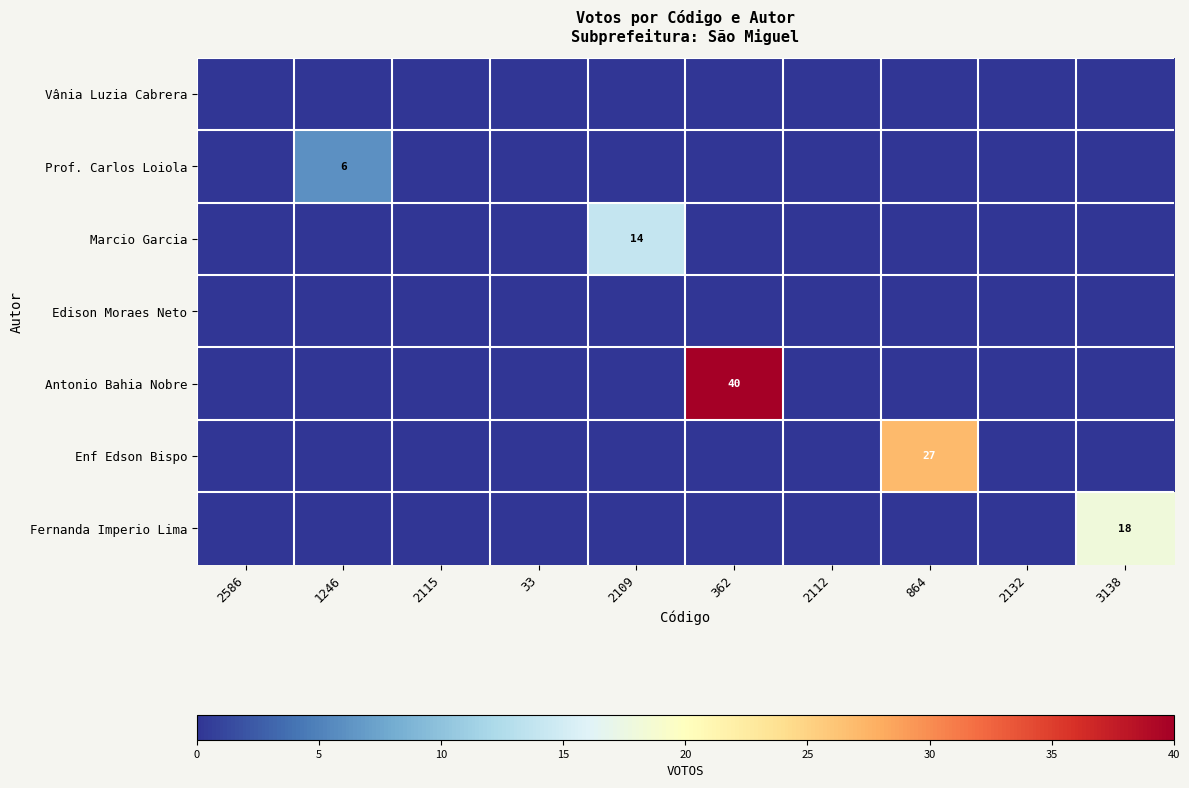

The value of Marcio Garcia at 2586 is -8. True or false?

False